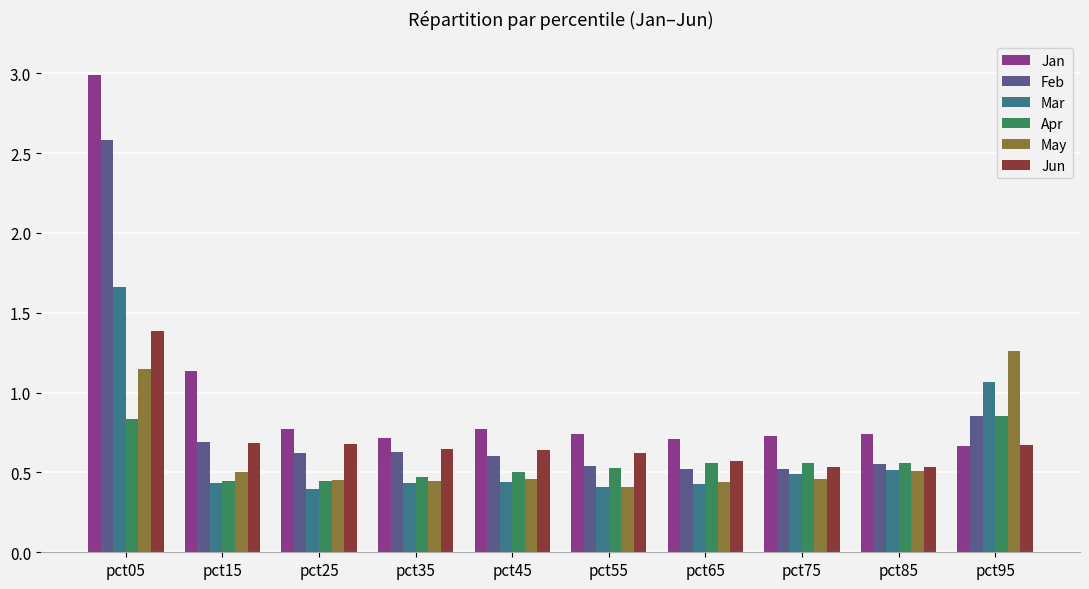

The value of Jun at pct45 is 0.9. True or false?

False